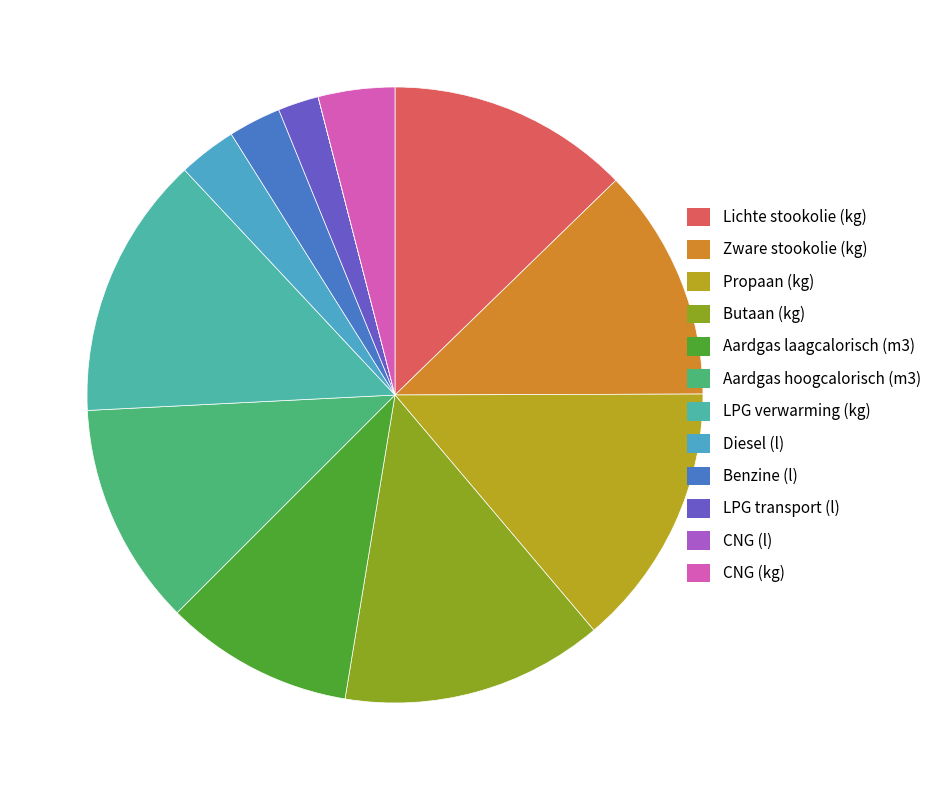

What percentage do Butaan (kg) and Zware stookolie (kg) together represent?

26.0%